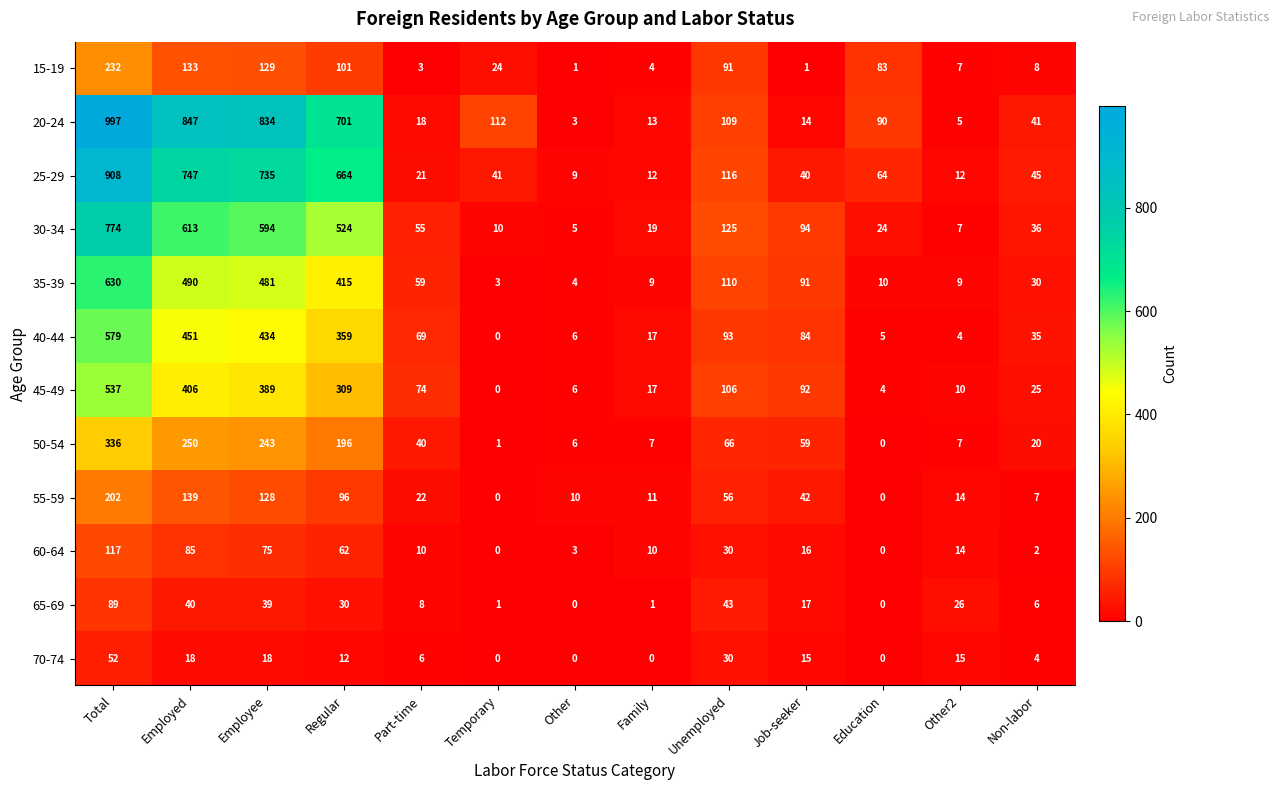

How many series are shown in this chart?

12